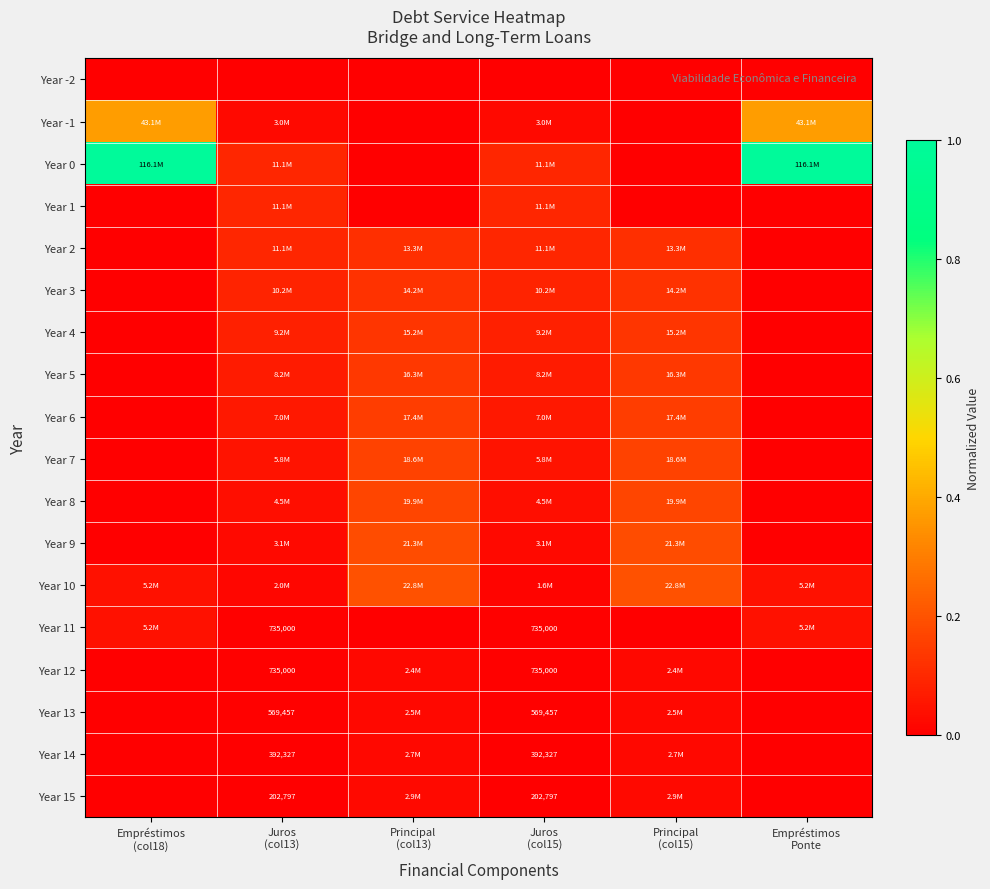

What is the greatest value displayed?

1.0